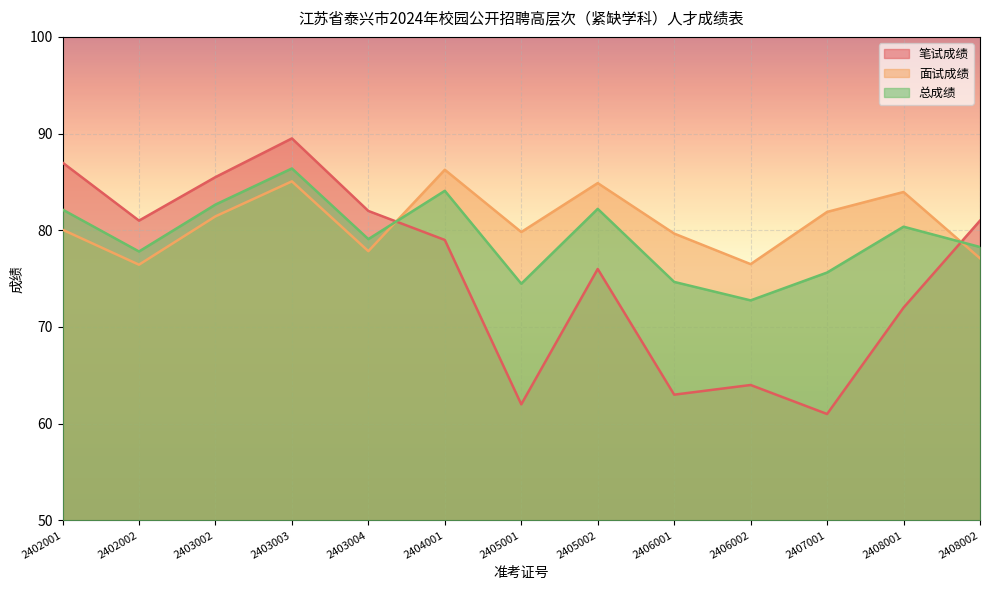

In 笔试成绩, how many points are higher than both neighbors (excluding endpoints)?

3